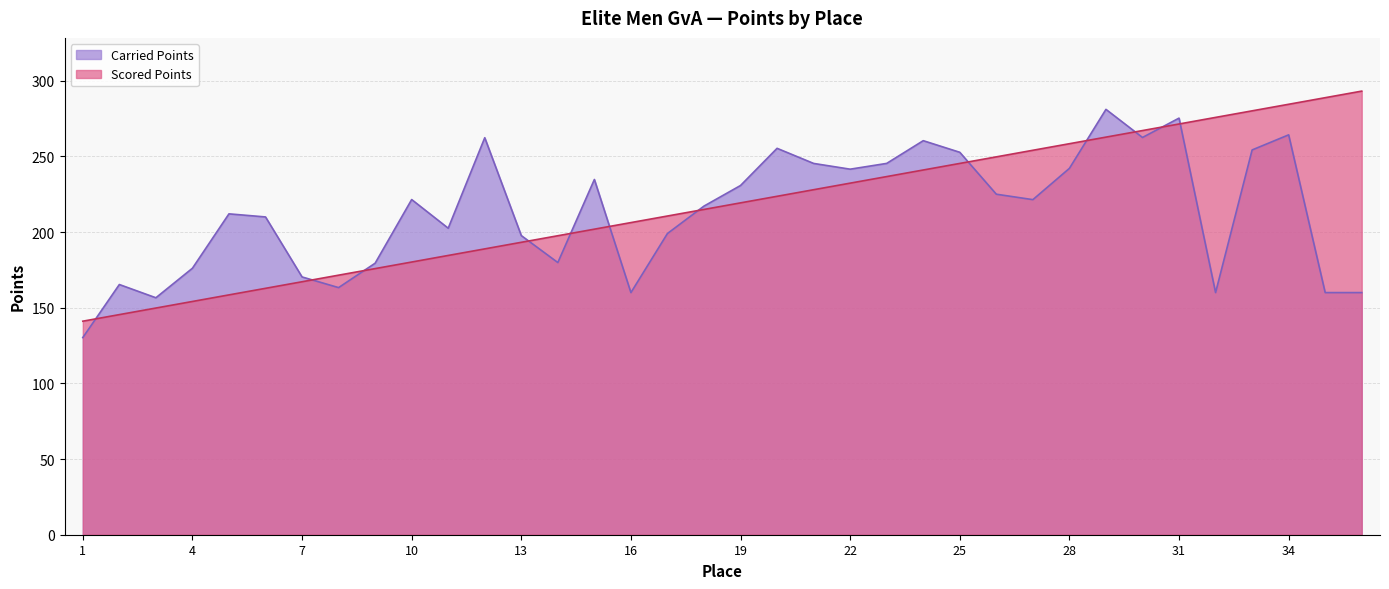

Where is Scored Points nearest to the value 217?

18